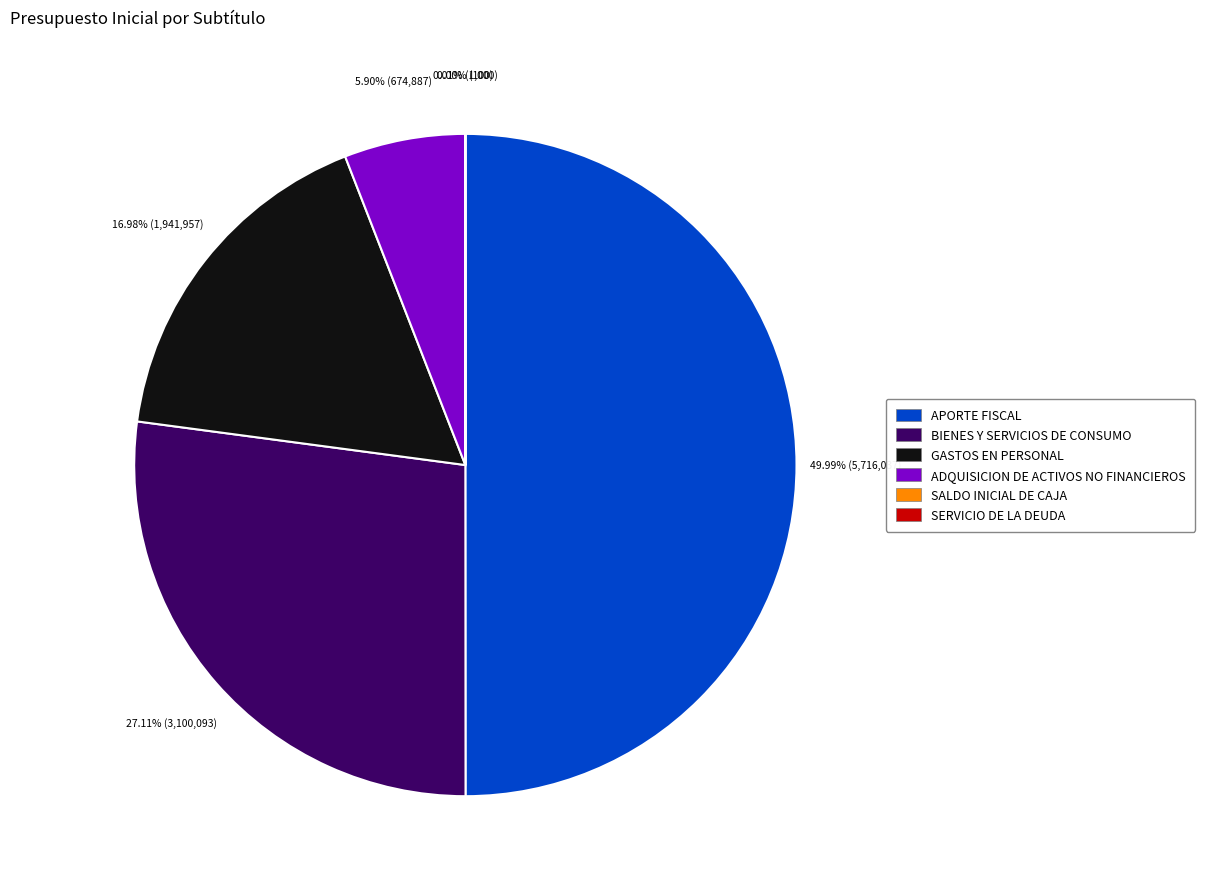

Between GASTOS EN PERSONAL and BIENES Y SERVICIOS DE CONSUMO, which is larger?

BIENES Y SERVICIOS DE CONSUMO